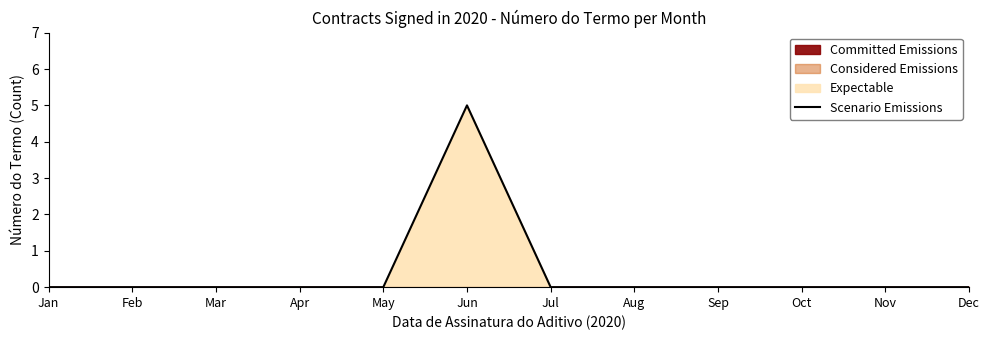

What is the difference between the values at Dec and Jun?

5